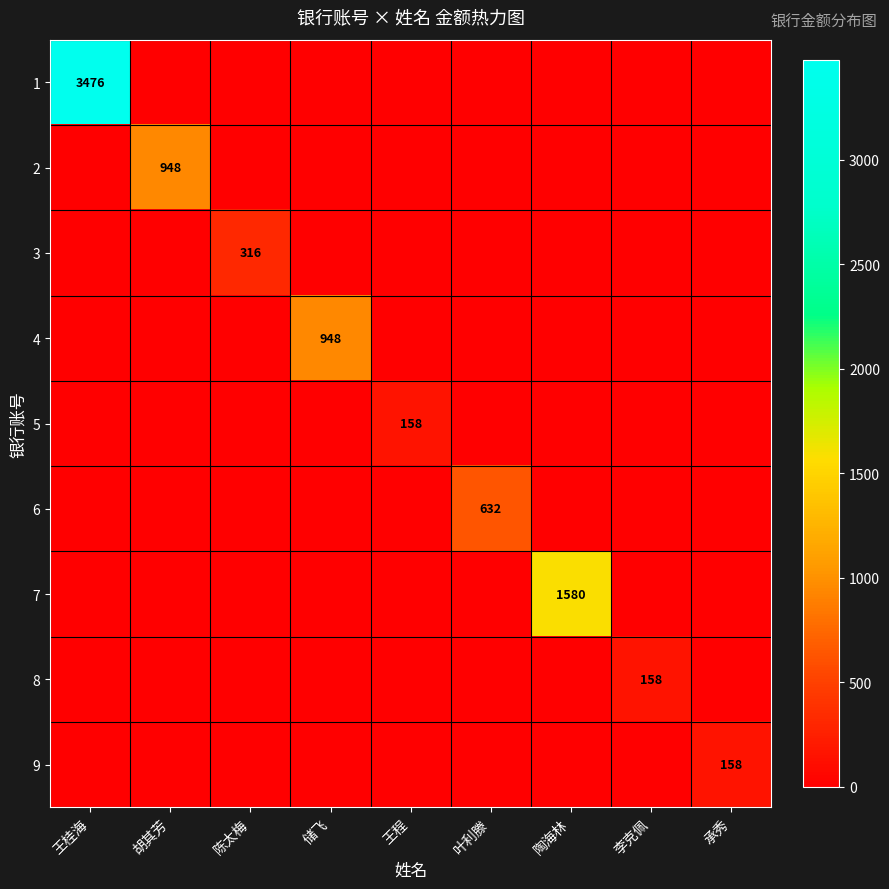

True or false: 4 has a value of 226 at 储飞.

False